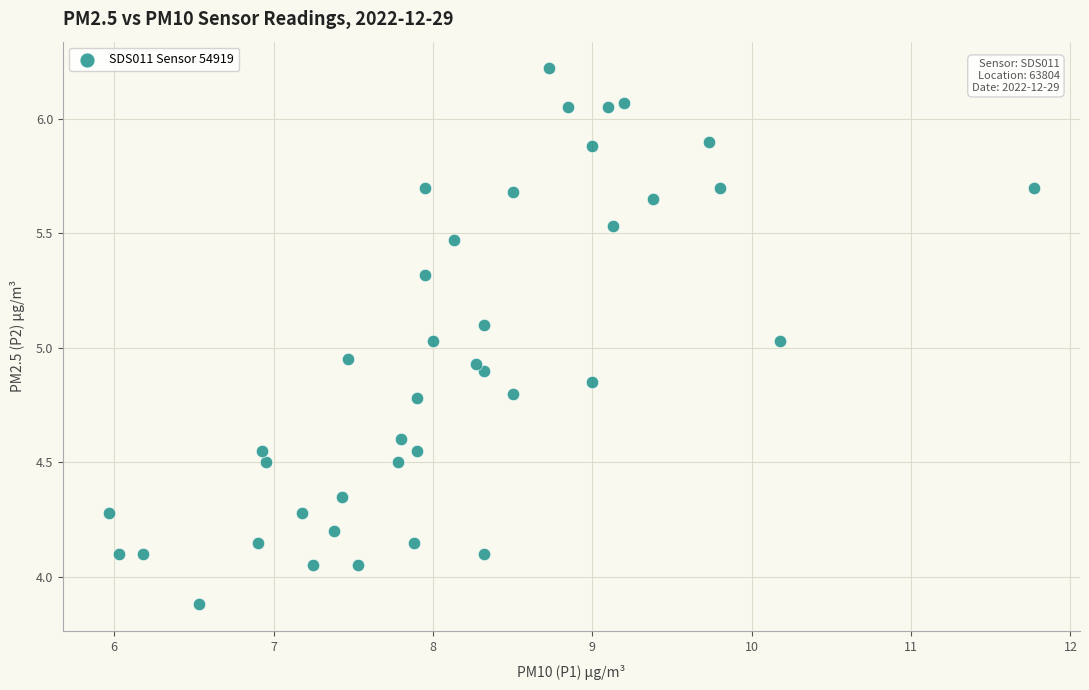

What is the range of Y values (max minus min)?

2.3